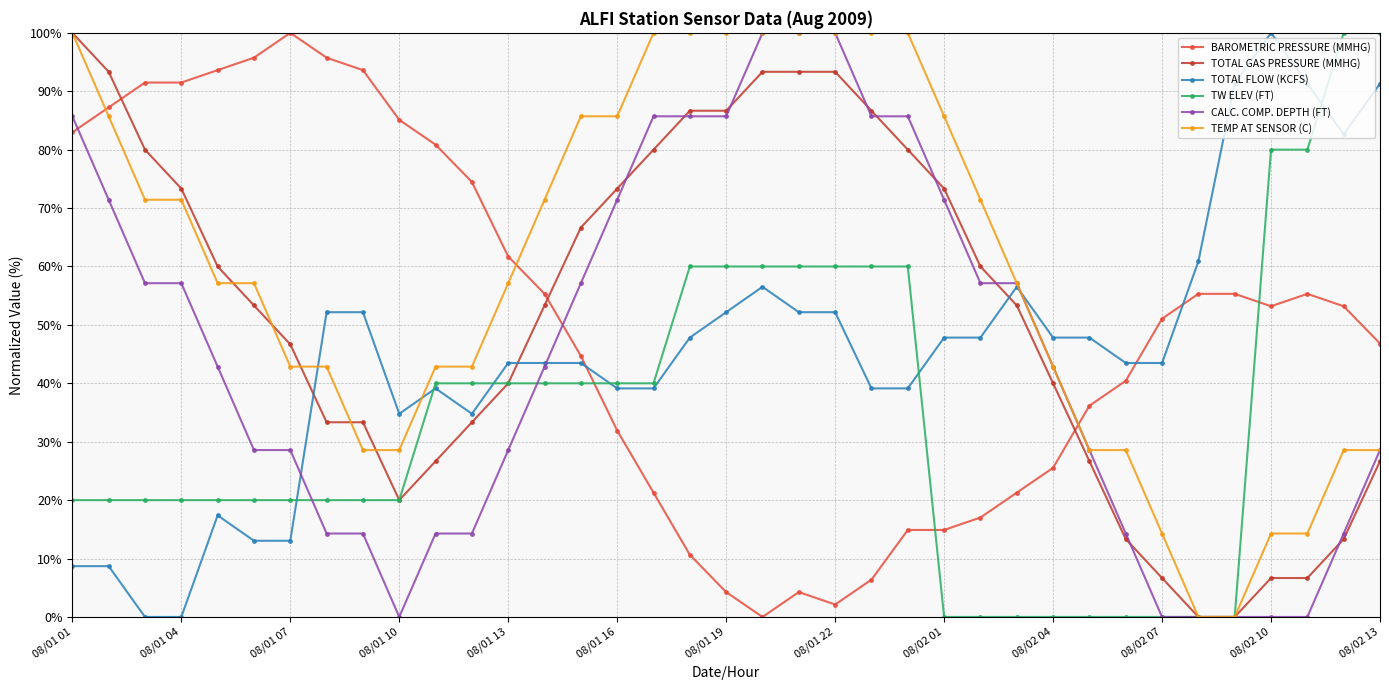

How many categories are shown in the chart?

37